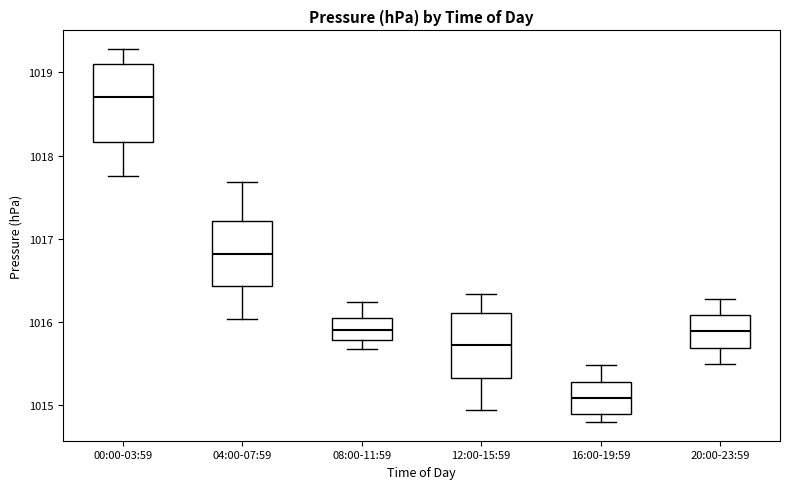

Which box has the lowest median line?

16:00-19:59